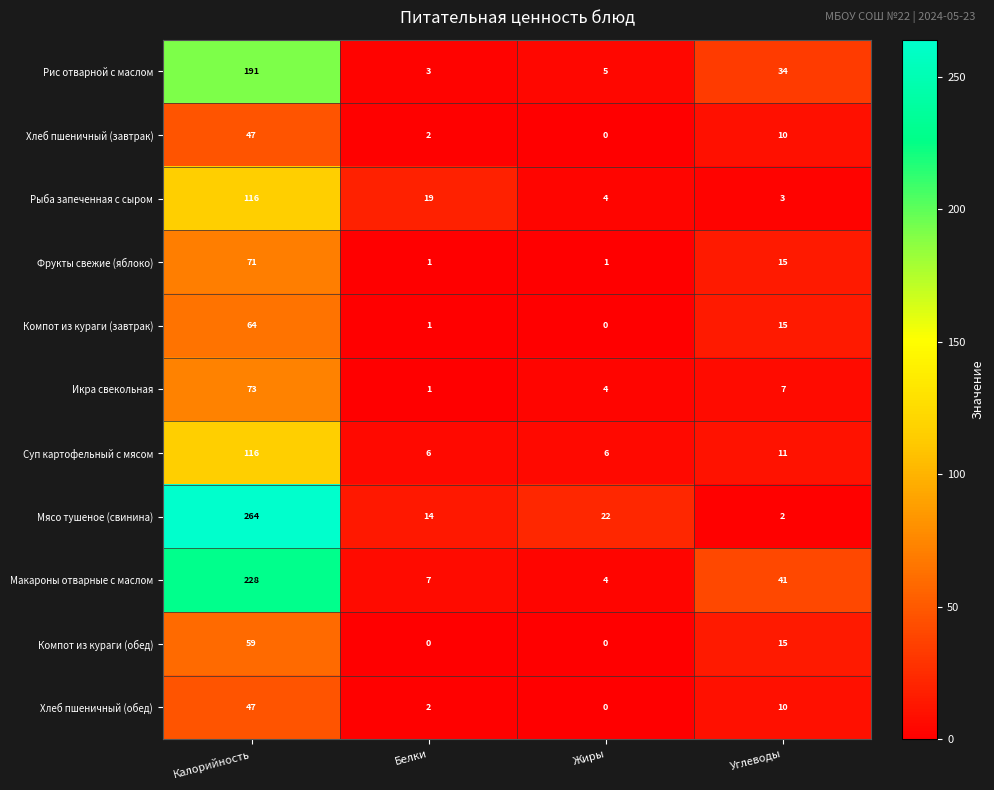

What is the total value across all series at Жиры?

46